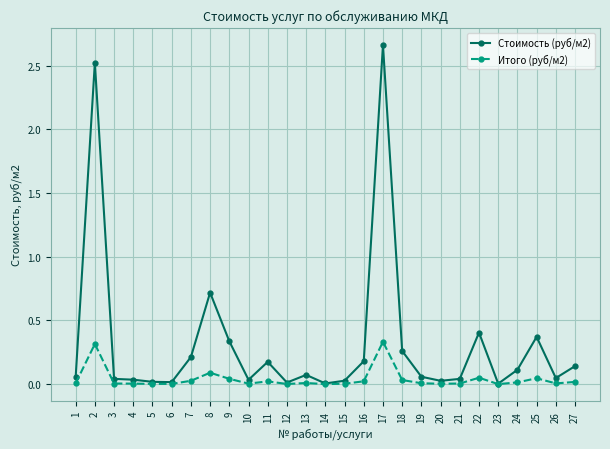

Which series has the widest spread of values?

Стоимость (руб/м2)